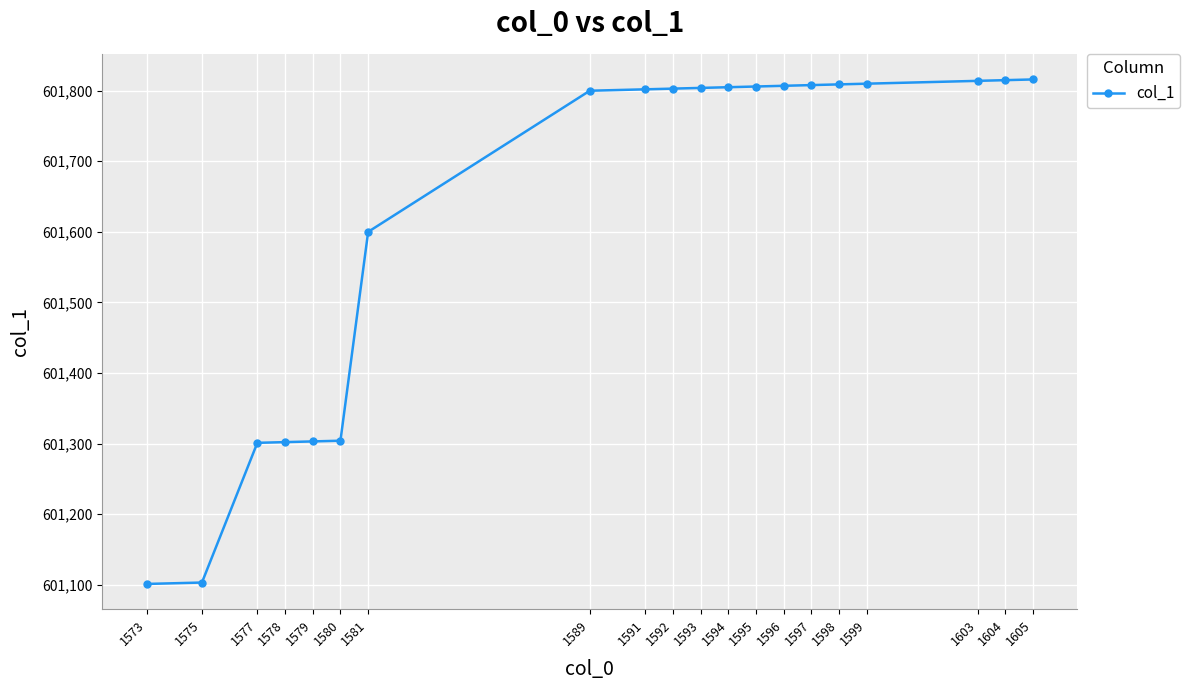

What is the value of the 15th point from the left?

601808